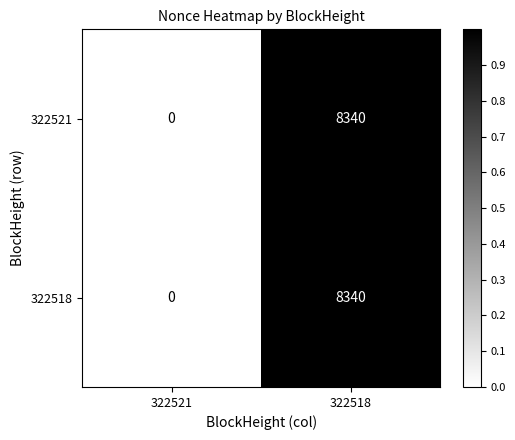

How many values in 322518 are above zero?

1